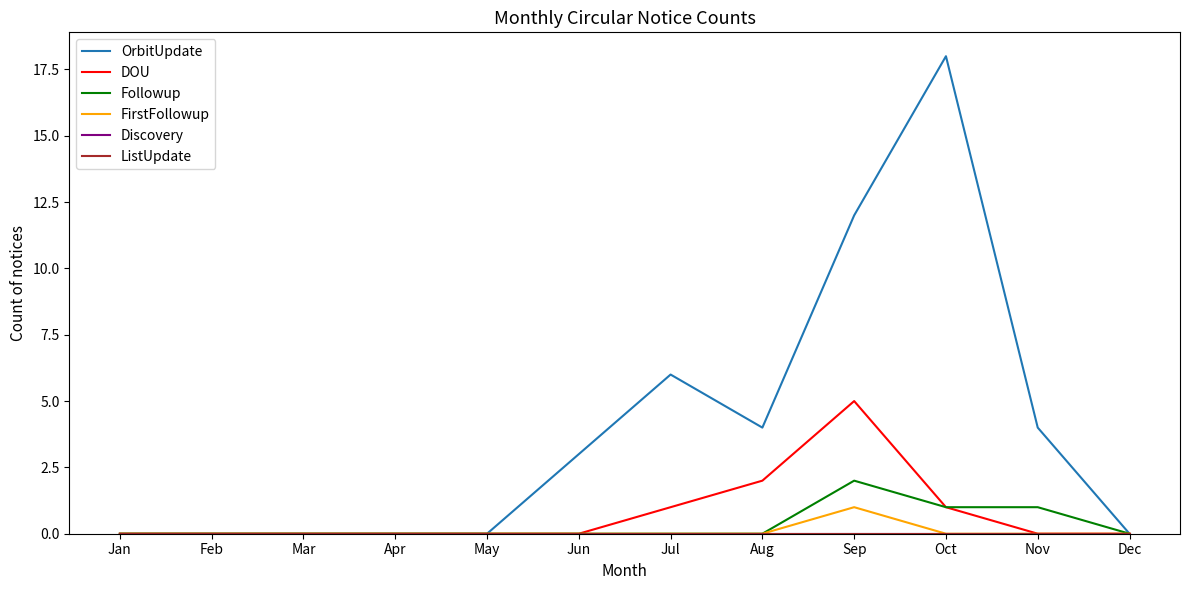

List the labels in order of Followup value, smallest first.

Jan, Feb, Mar, Apr, May, Jun, Jul, Aug, Dec, Oct, Nov, Sep